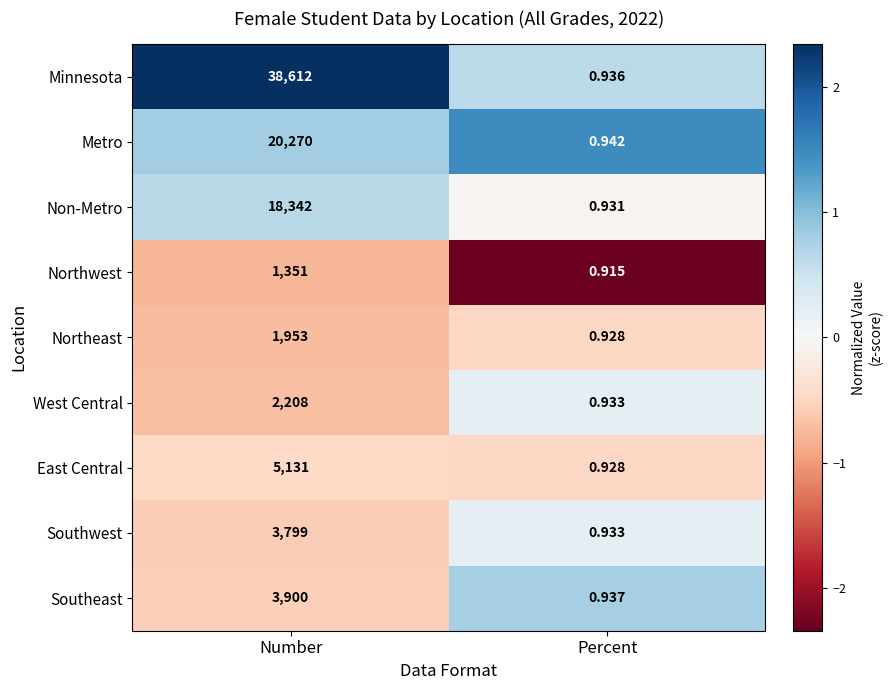

Which series has the widest spread of values?

Minnesota